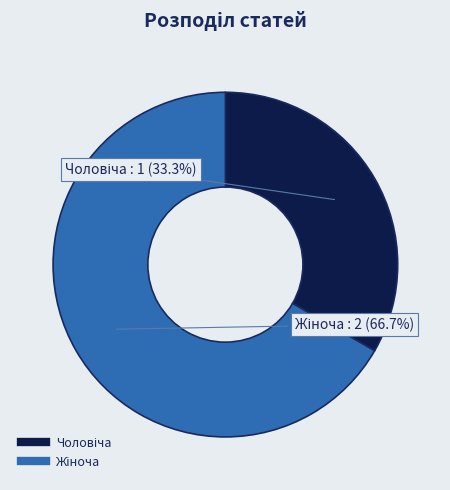

Does any single category account for the majority?

Yes